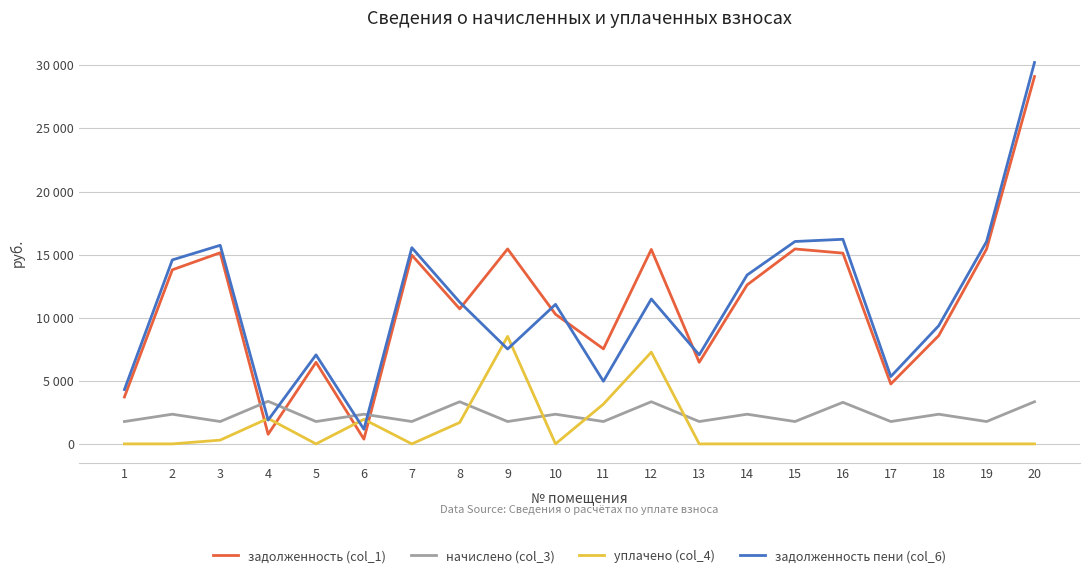

At 15, list the series in order from largest to smallest.

задолженность пени (col_6), задолженность (col_1), начислено (col_3), уплачено (col_4)